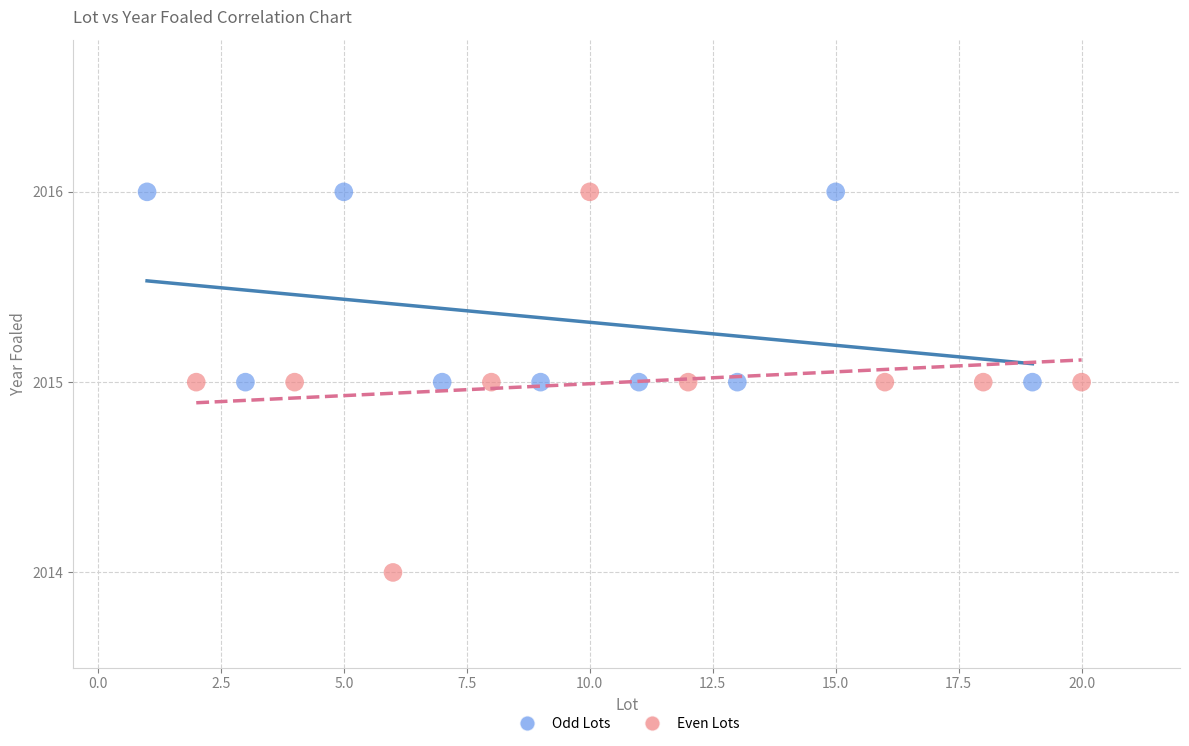

Which series contains the lowest Y value?

Even Lots